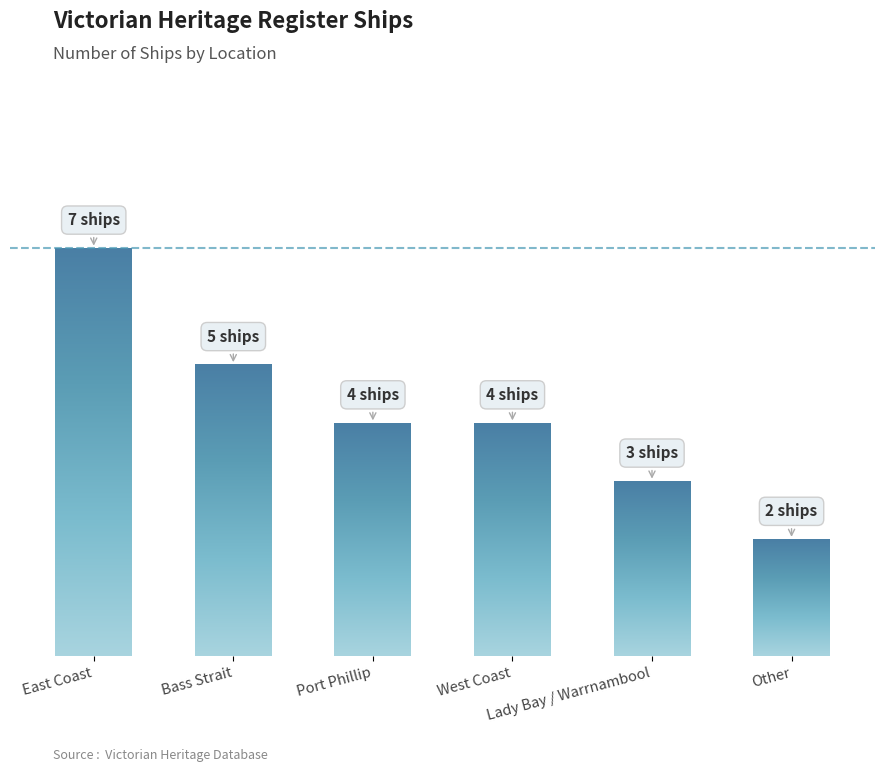

Does the chart contain any negative values?

No